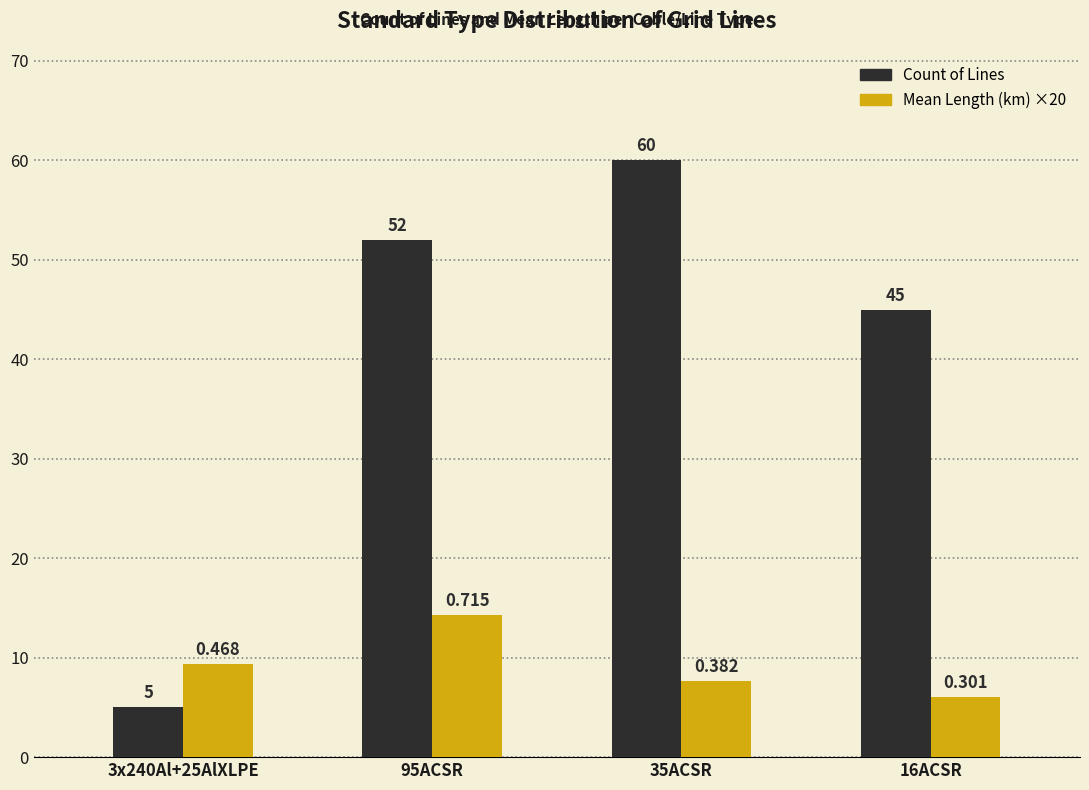

Is the value of Count of Lines at 3x240Al+25AlXLPE greater than the value of Mean Length (km) ×20 at 16ACSR?

No